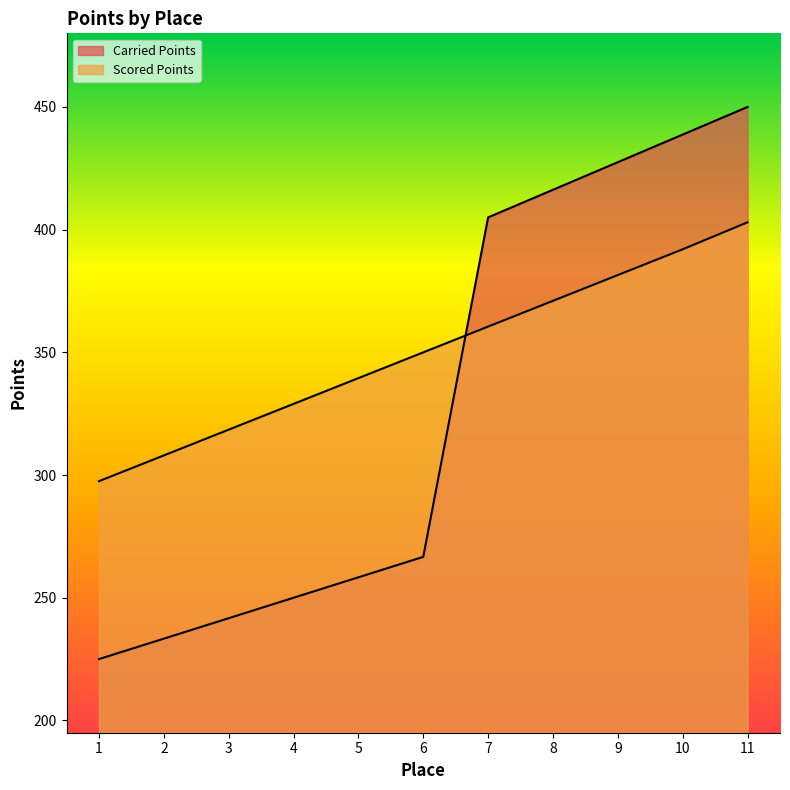

What is the approximate value of Scored Points at 2?

308.0